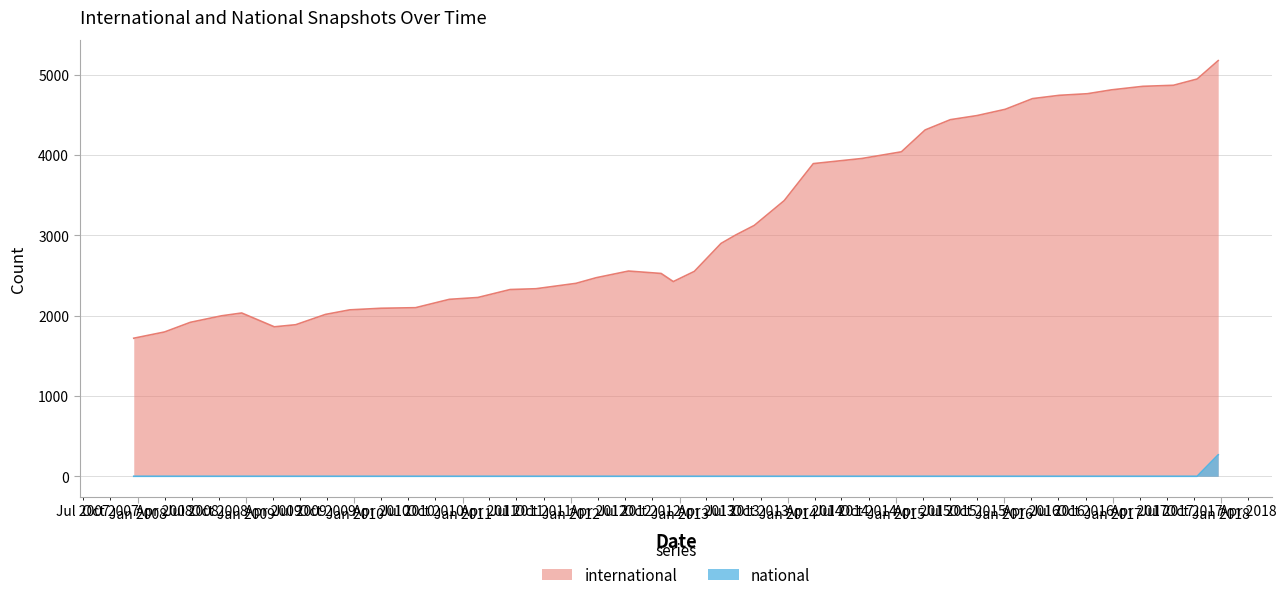

True or false: international has a value of 1497 at 2011-02-21.

False